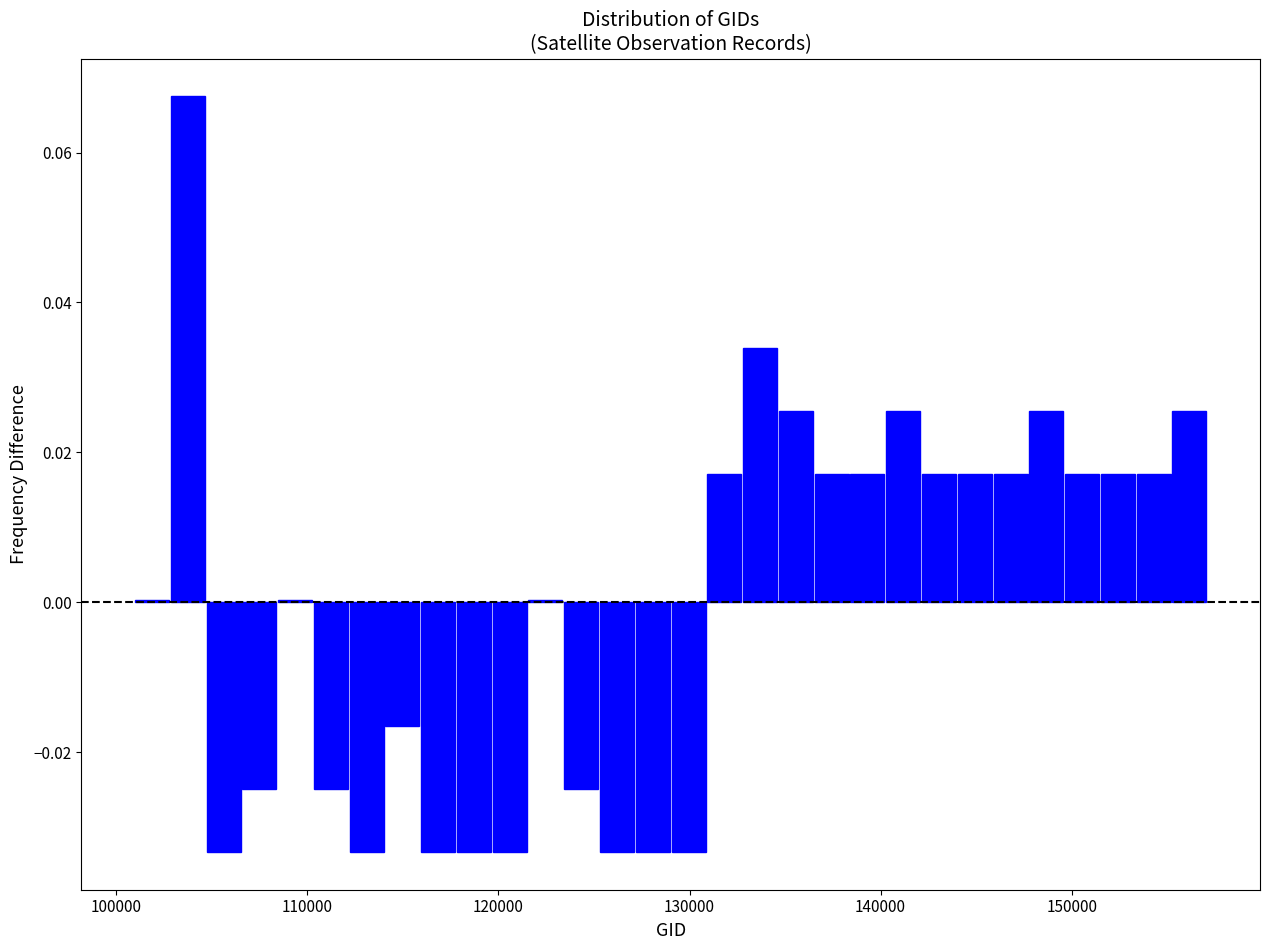

Around what value on the x-axis is the tallest bar? Give the approximate position of its centre, as read against the axis.

104000